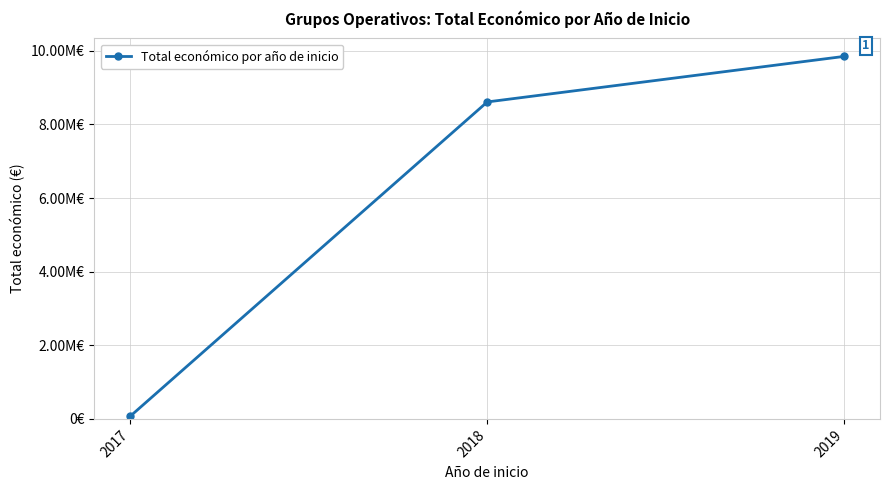

Which category has the highest value across all series?

2019